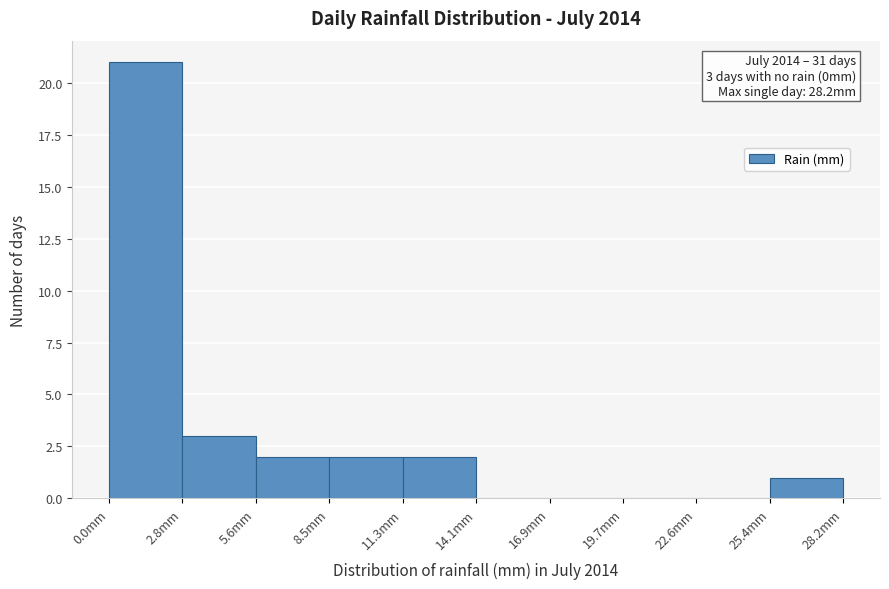

Which range on the x-axis has the tallest bar?

0.0 to 3.0